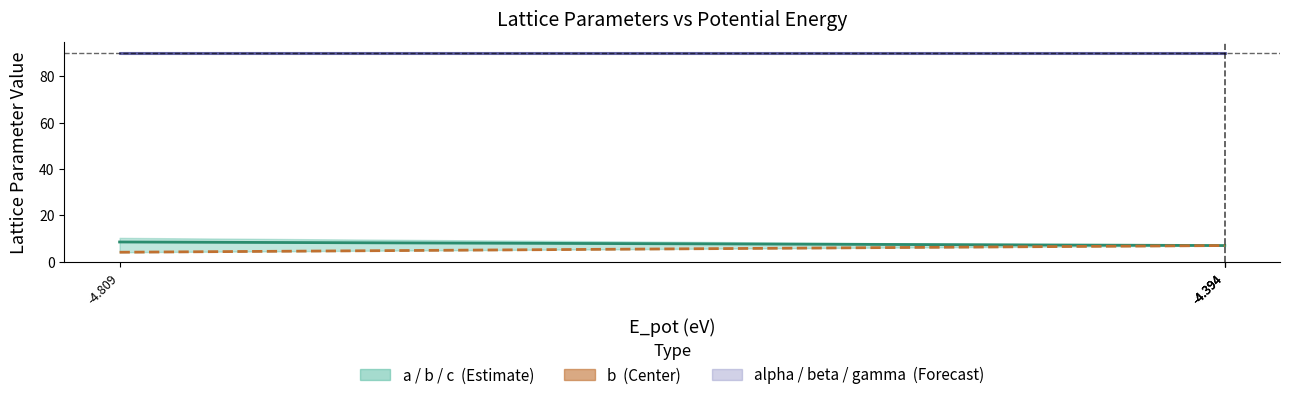

What is the smallest value displayed?

4.0